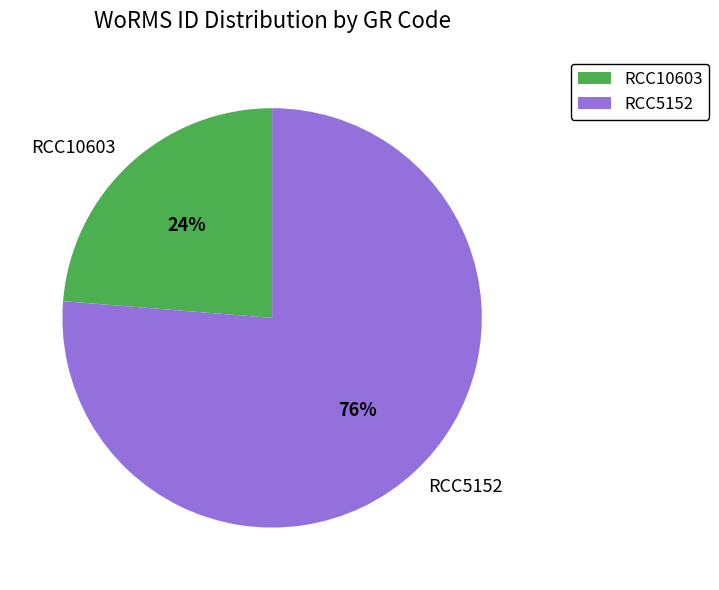

What is the majority slice?

RCC5152